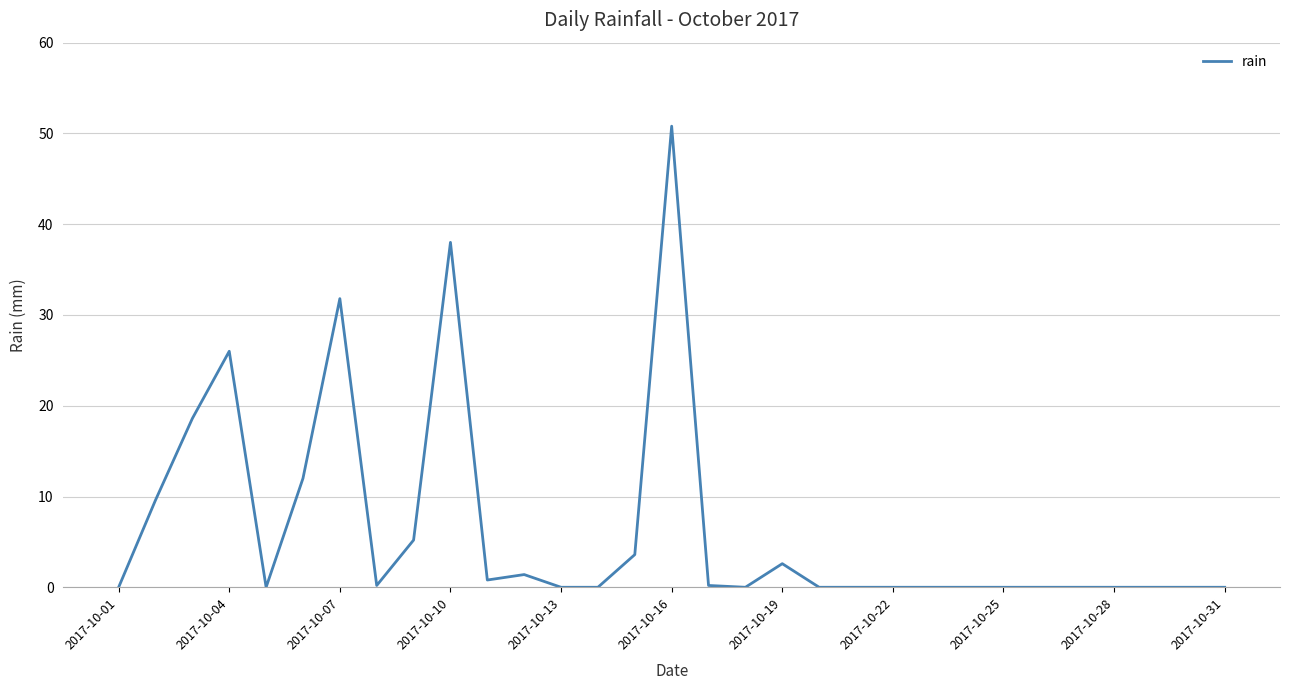

What is the greatest value displayed?

50.8